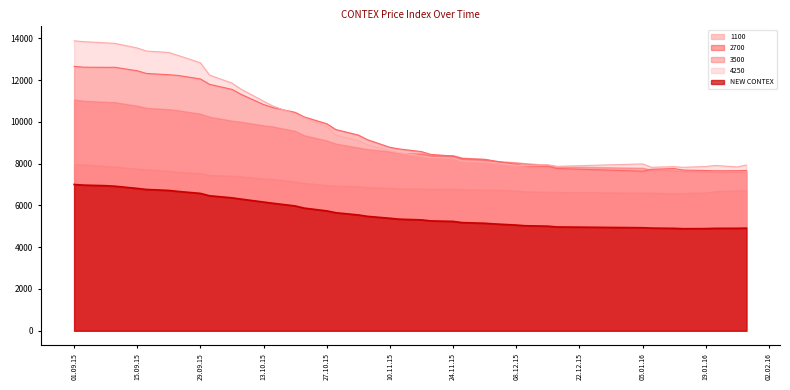

At which category does NEW CONTEX reach its first local valley?

14.01.2016